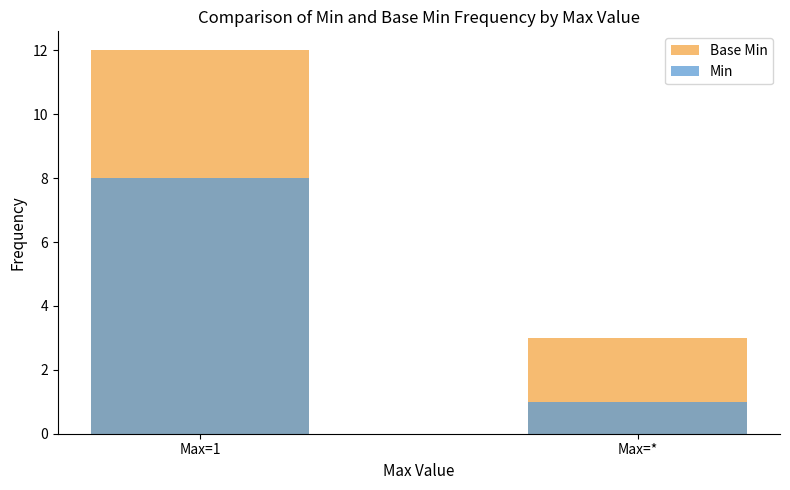

Rank the series by their average value, from lowest to highest.

Min, Base Min